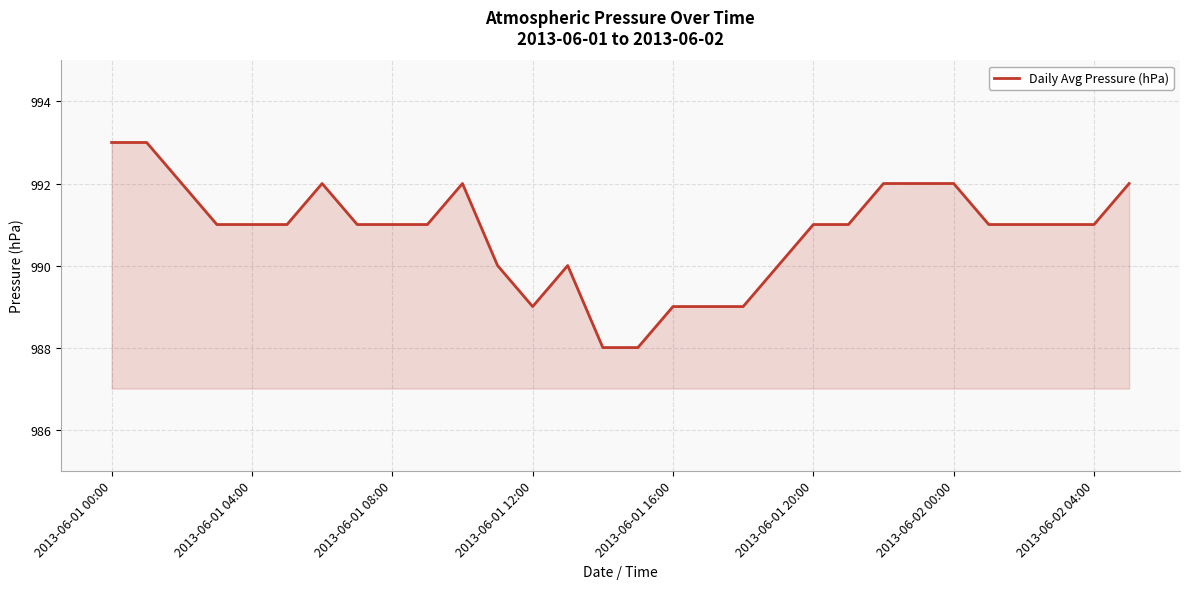

How many series are shown in this chart?

1